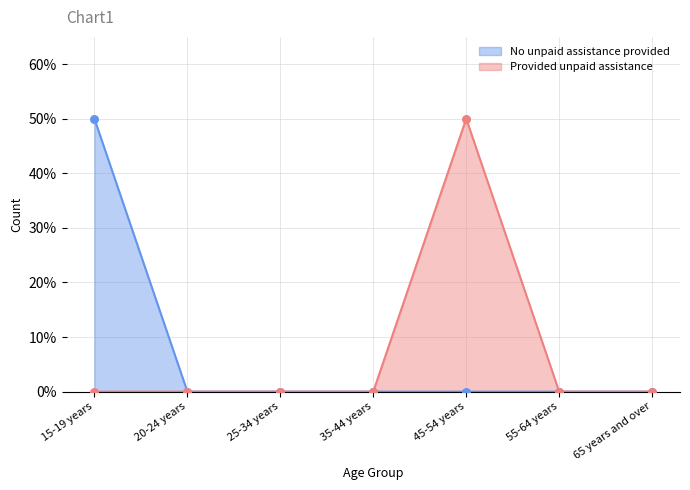

Which series contains the lowest Y value?

Provided unpaid assistance